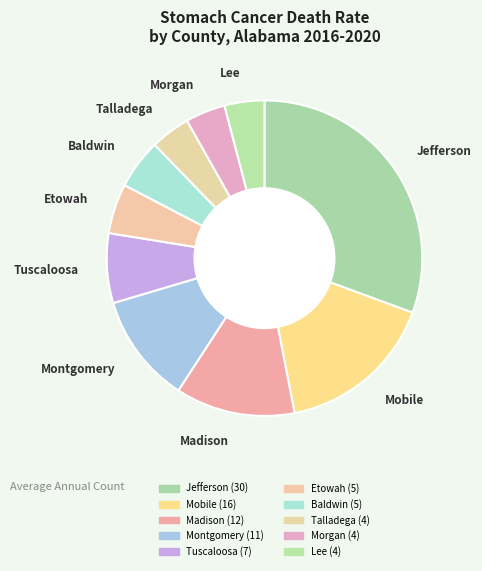

Approximately how many times larger is the value at Jefferson compared to Baldwin?

6.0